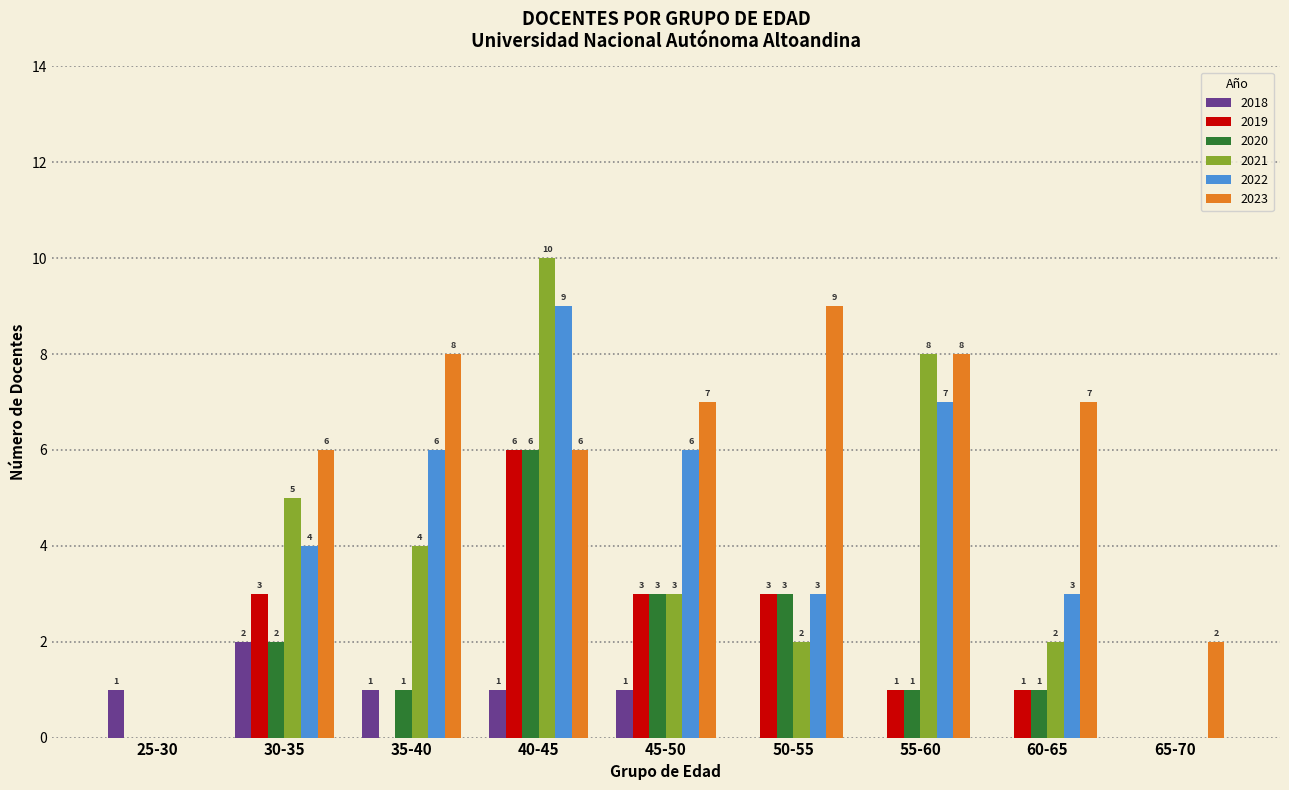

How many data points does each series have?

9